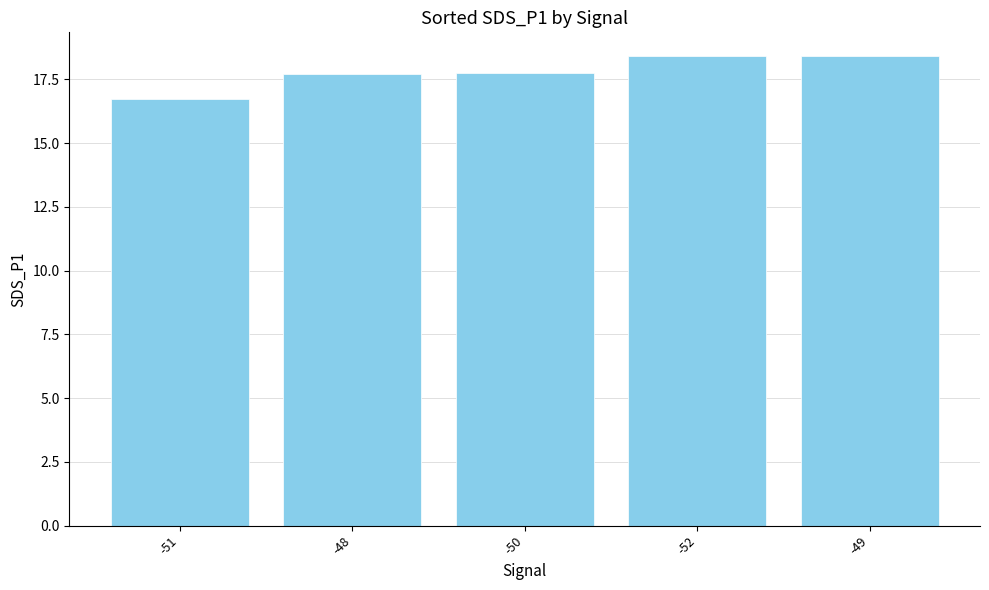

Where is the data nearest to the value 17?

-51